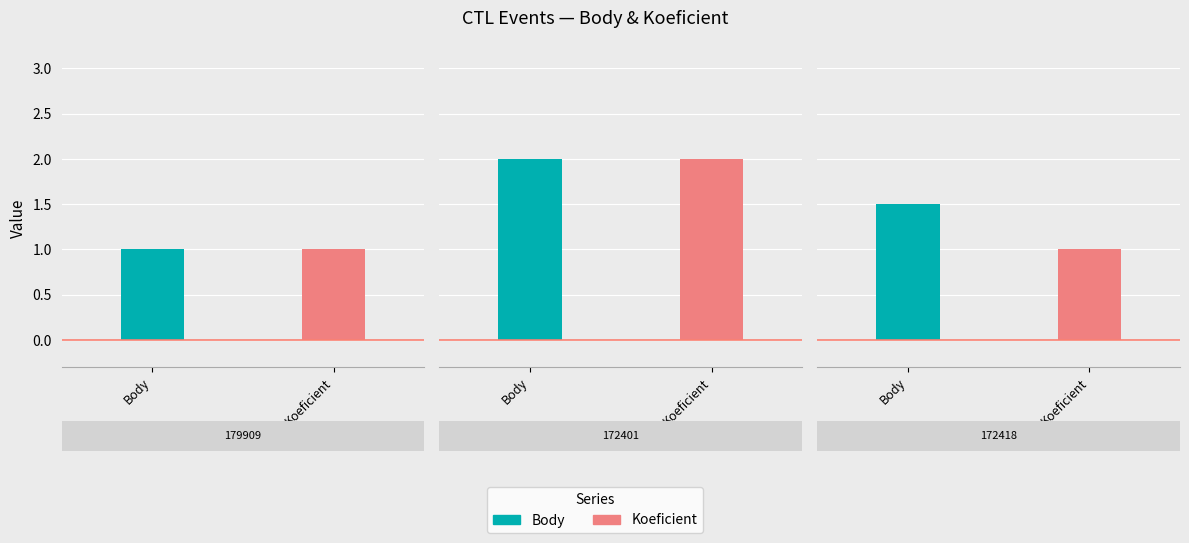

What are all the series names shown in the legend?

Body, Koeficient